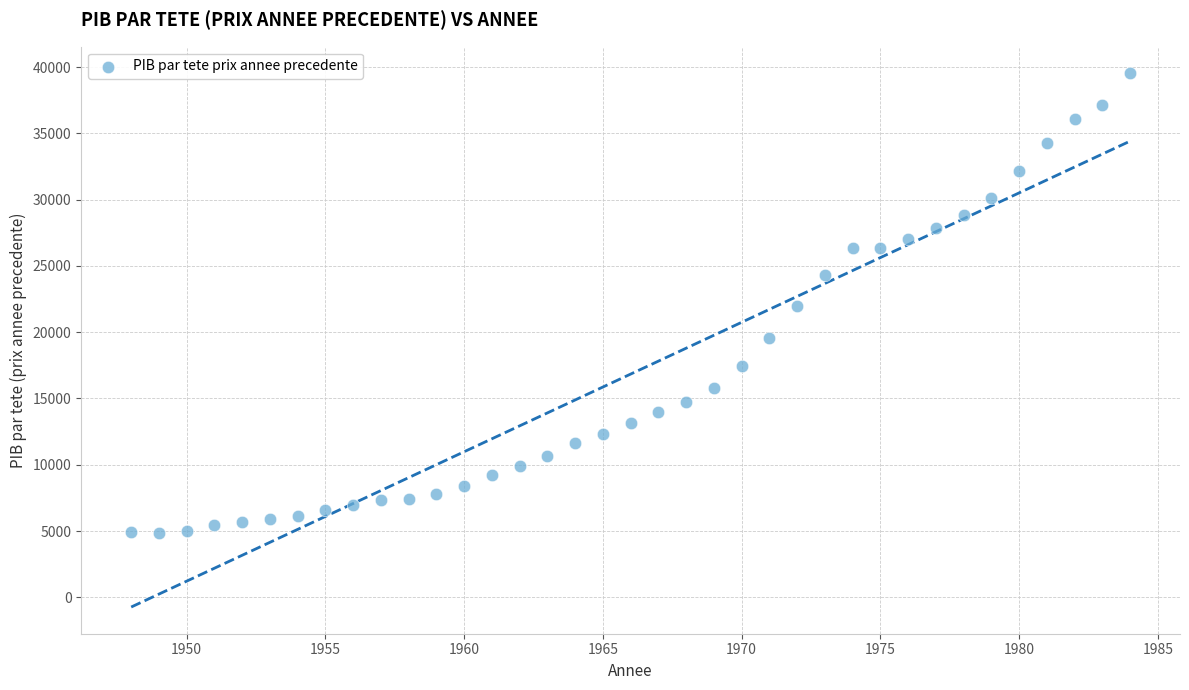

What is the range of Y values (max minus min)?

34707.9